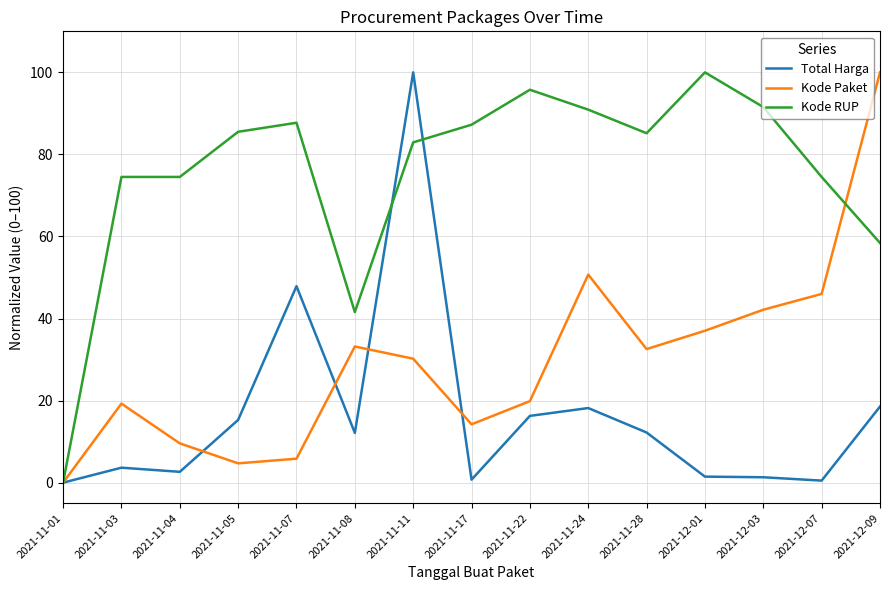

Between 2021-11-07 and 2021-11-22, which series saw the biggest shift?

Total Harga